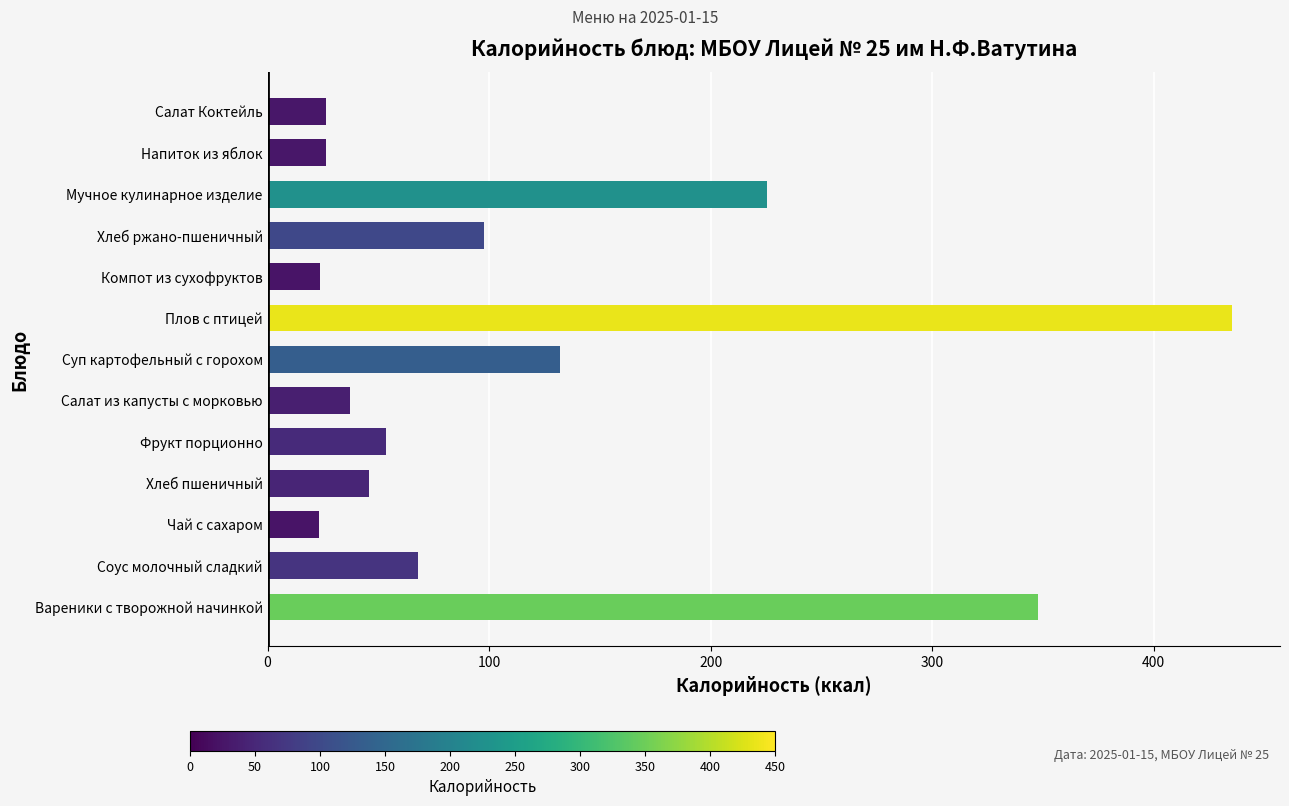

Between Соус молочный сладкий and Компот из сухофруктов, which is larger?

Соус молочный сладкий